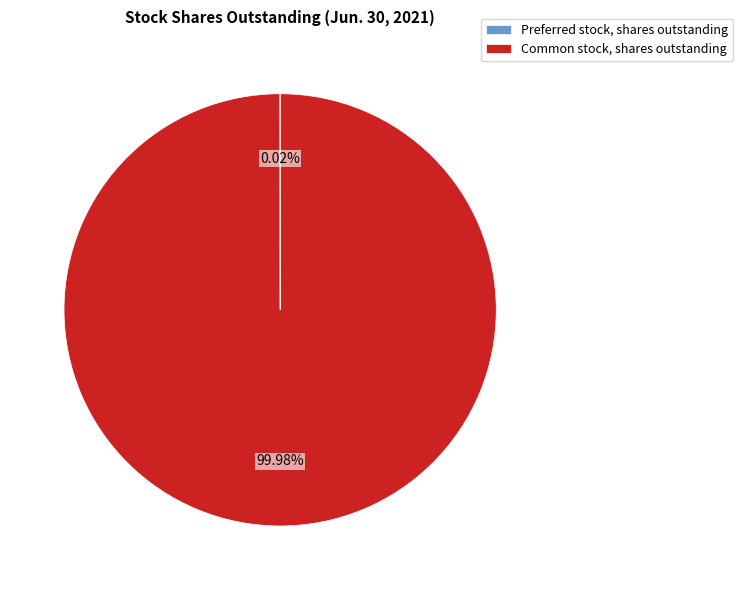

Which category accounts for the majority?

Common stock, shares outstanding